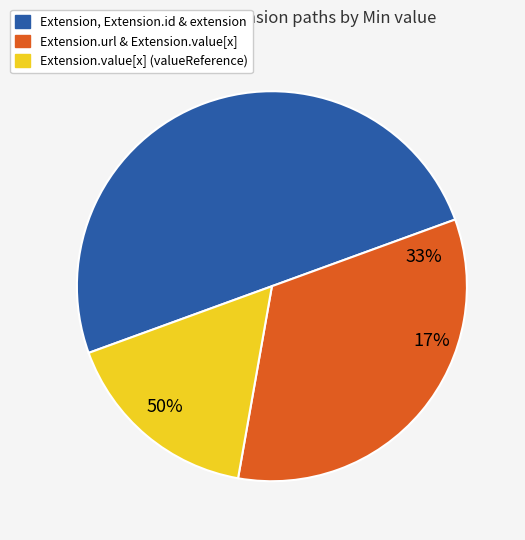

Is there a majority slice in this chart?

No